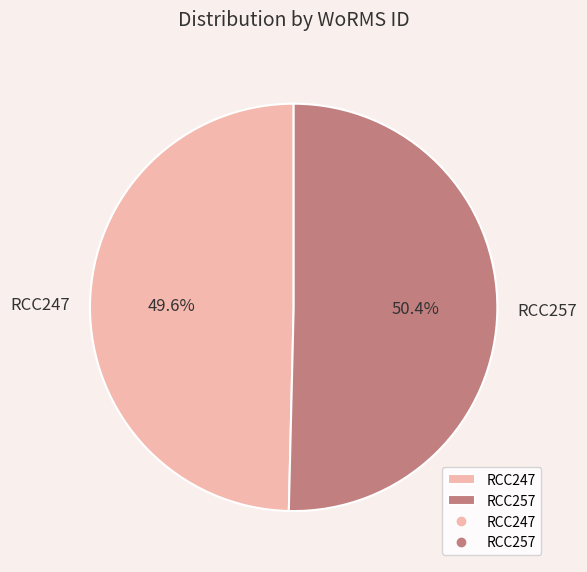

To the nearest percent, what portion does RCC257 represent?

50%